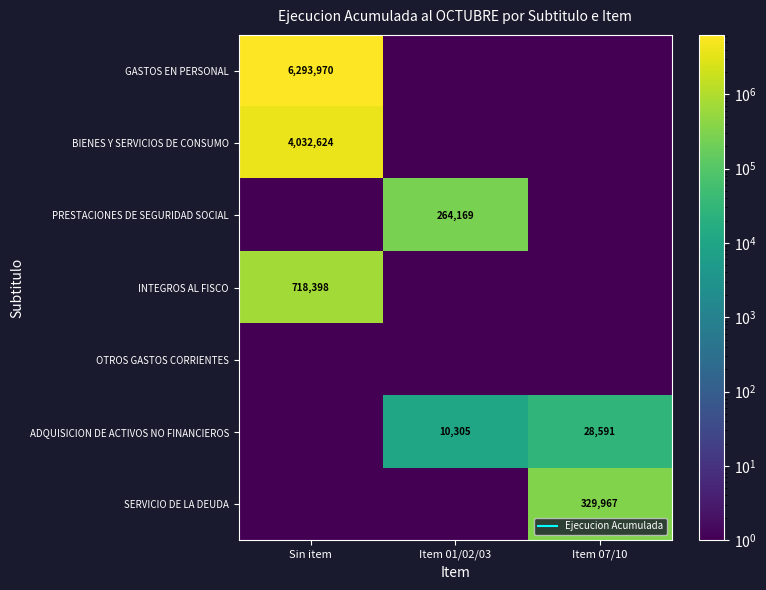

What is the sum of all GASTOS EN PERSONAL values?

6293970.2